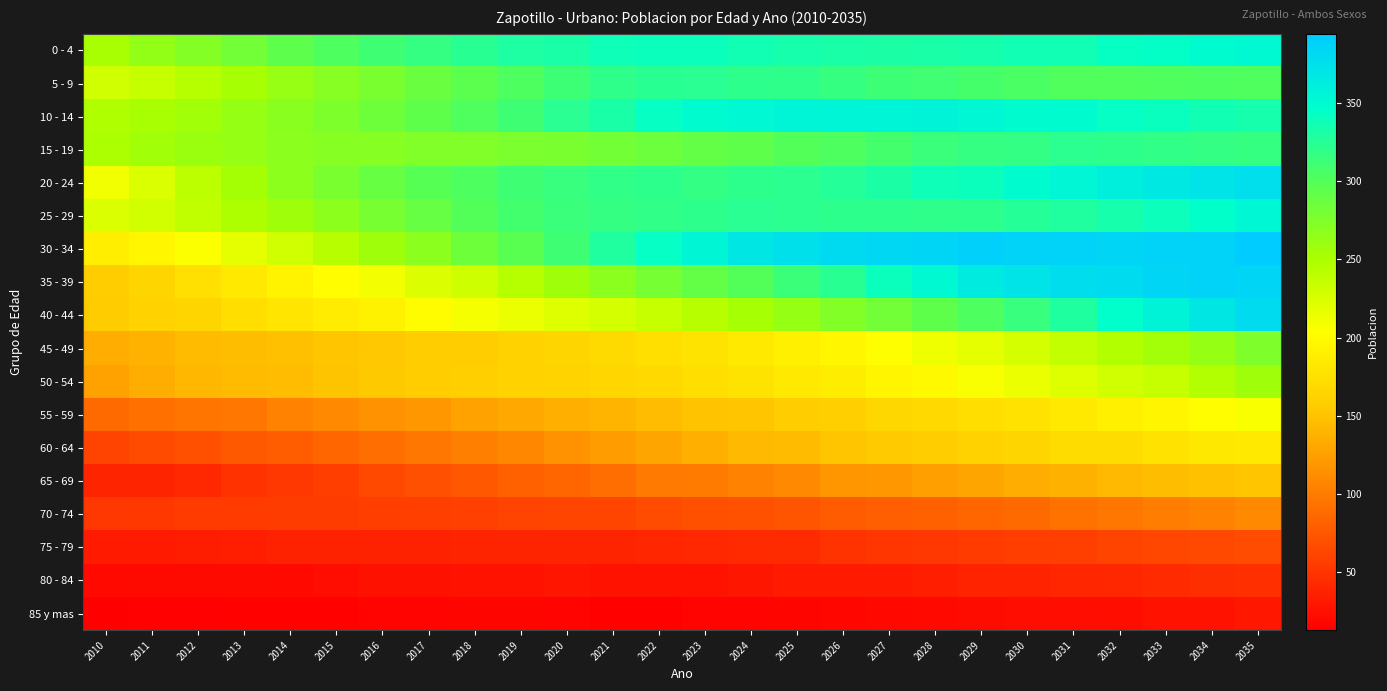

What is the total value across all series at 2017?

3185